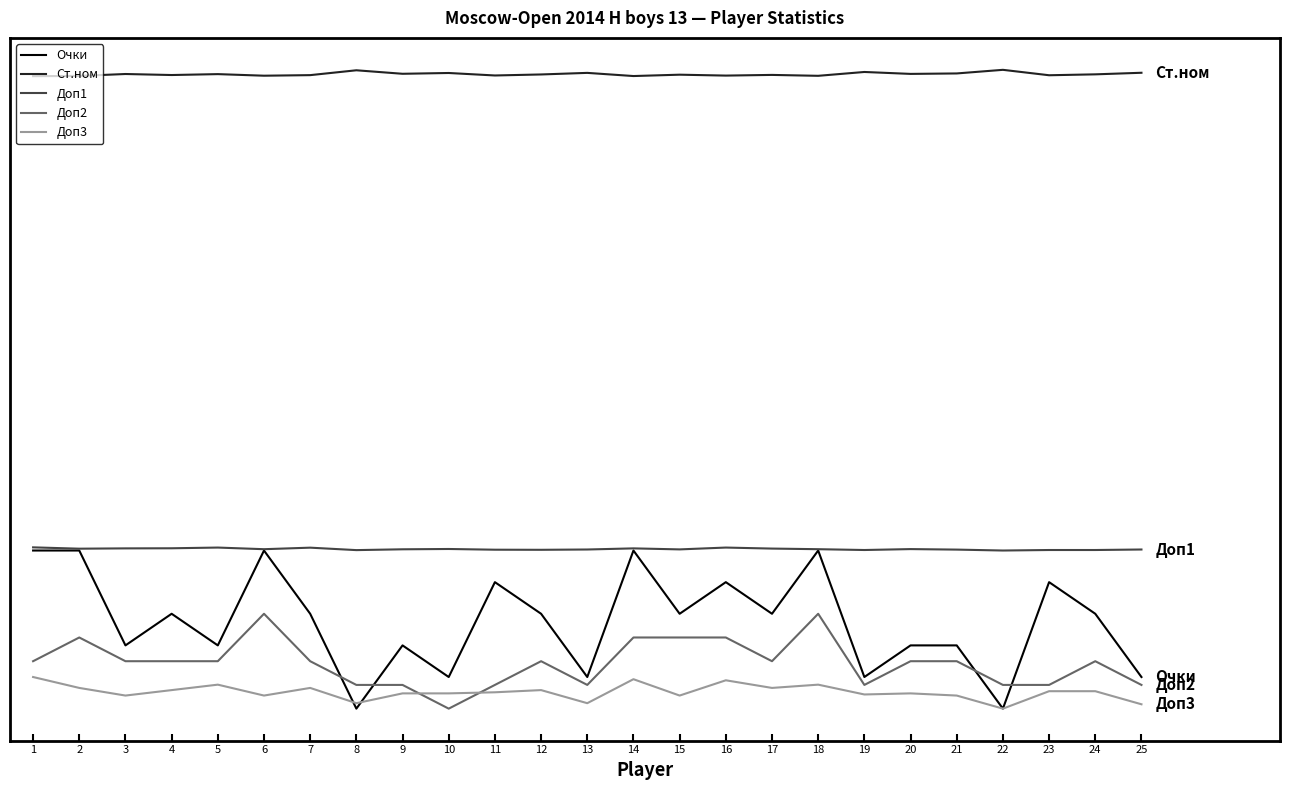

What are all the series names shown in the legend?

Очки, Ст.ном, Доп1, Доп2, Доп3